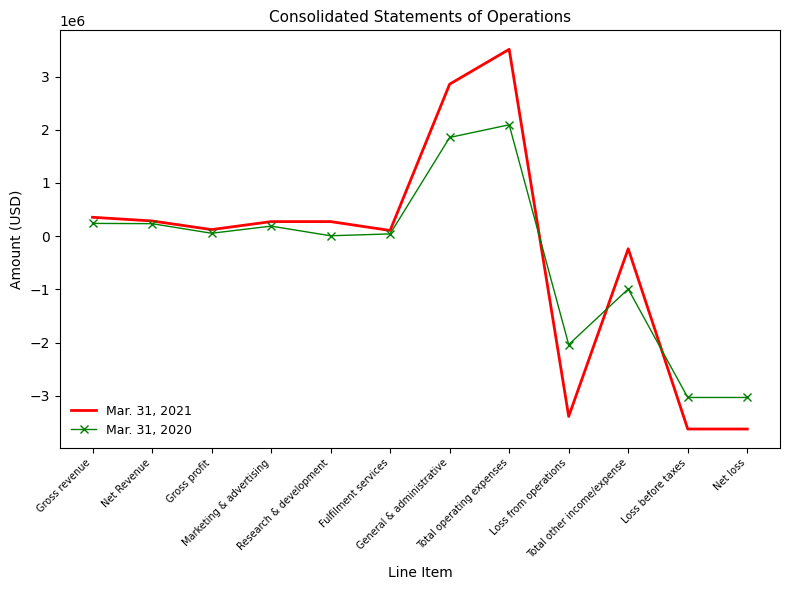

What is the sum of all Mar. 31, 2020 values?

-4386282